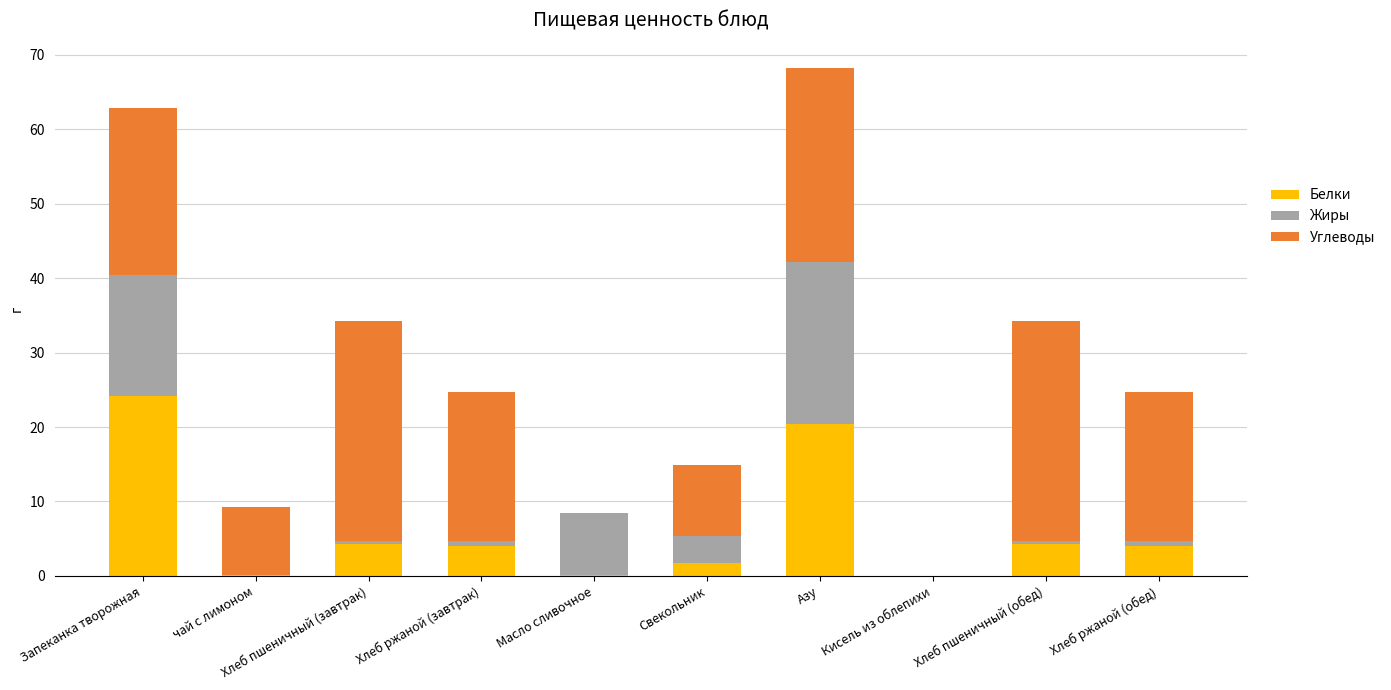

At which label does Белки reach its peak?

Запеканка творожная